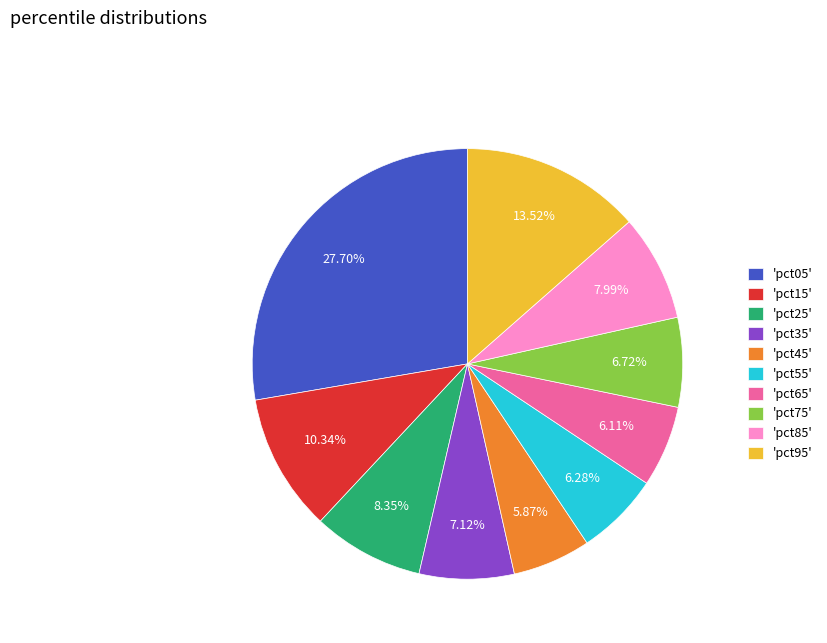

Count the number of slices in the pie.

10